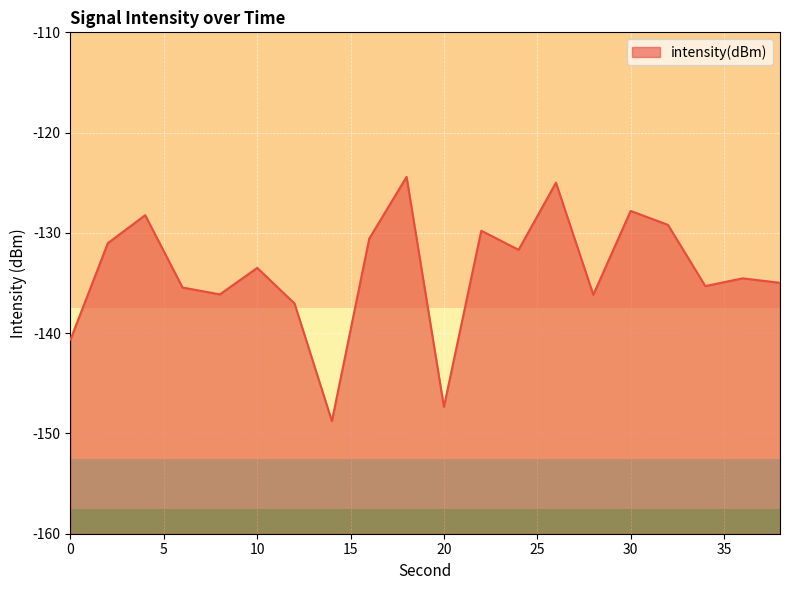

What is the minimum value shown in the chart?

-148.8